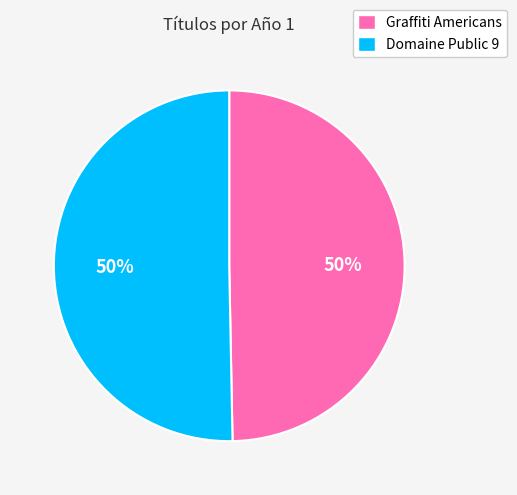

Is the sum of Graffiti Americans and Domaine Public 9 greater than half?

Yes